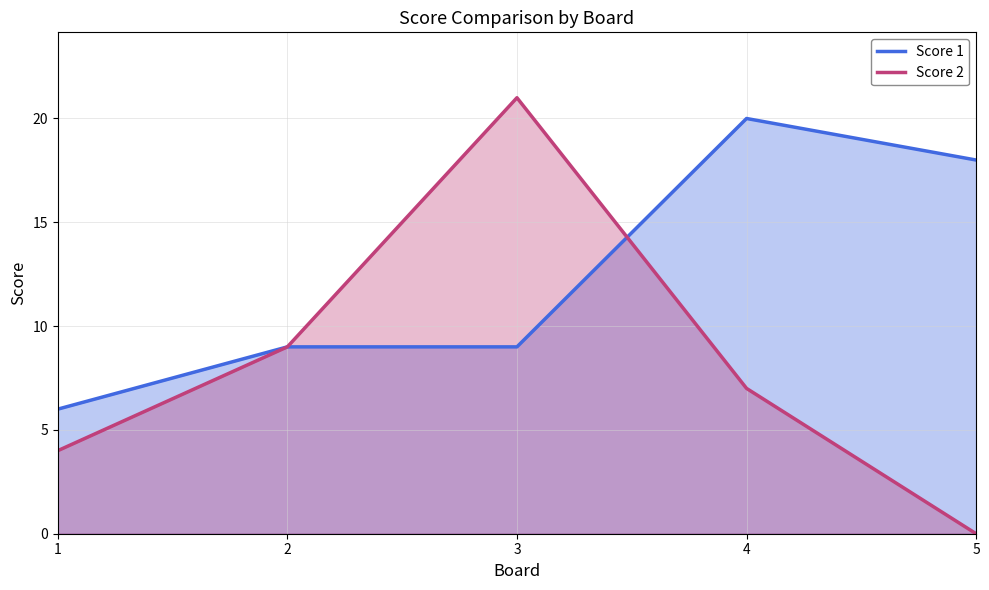

What is the value of the Score 2 point at the 2nd from the left?

9